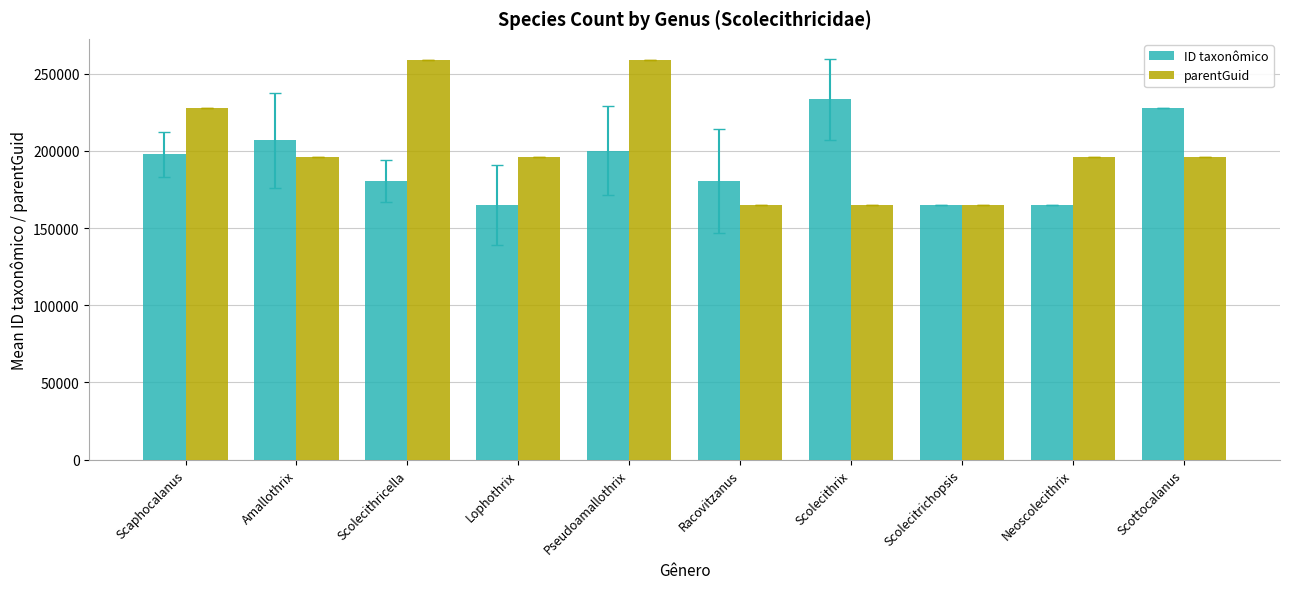

The value of ID taxonômico at Scolecithrix is 383791.2. True or false?

False